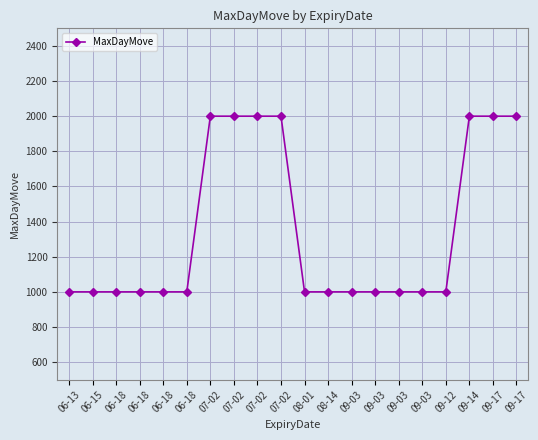

Approximately how many times larger is the value at 08-01 compared to 06-18?

1.0